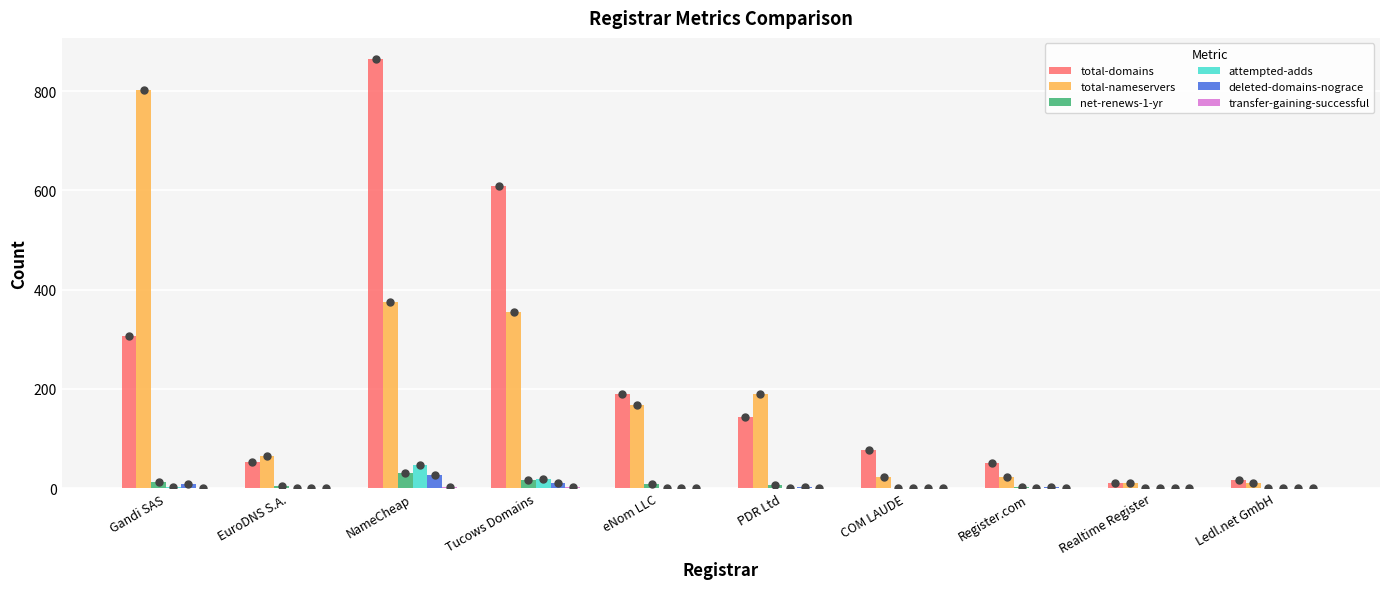

Between Tucows Domains and eNom LLC, which series saw the biggest shift?

total-domains